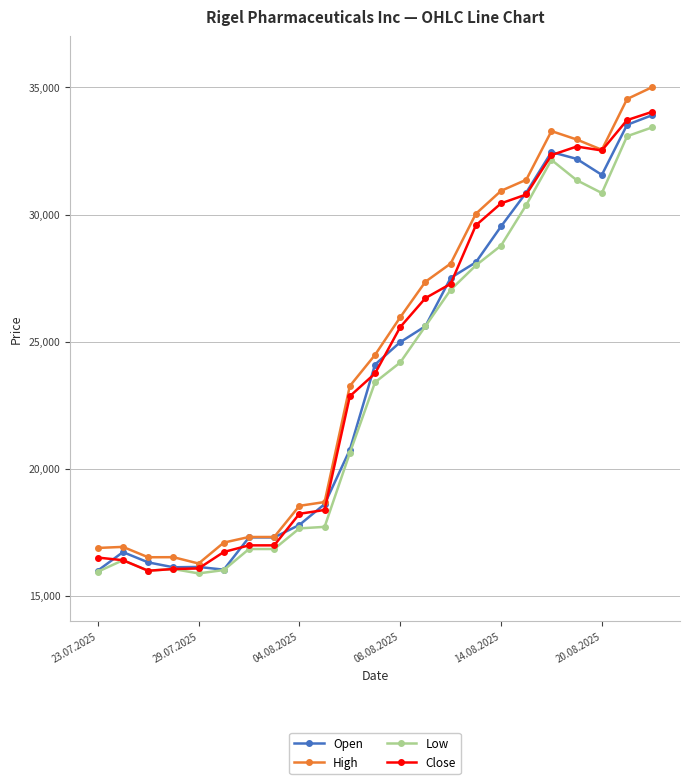

Which series has the widest spread of values?

High